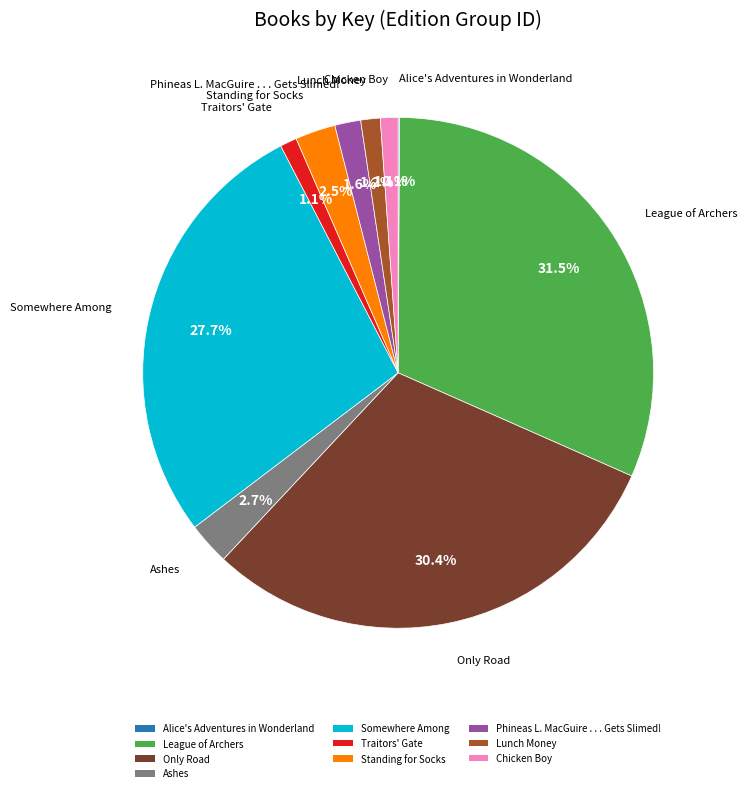

To the nearest percent, what portion does Ashes represent?

3%